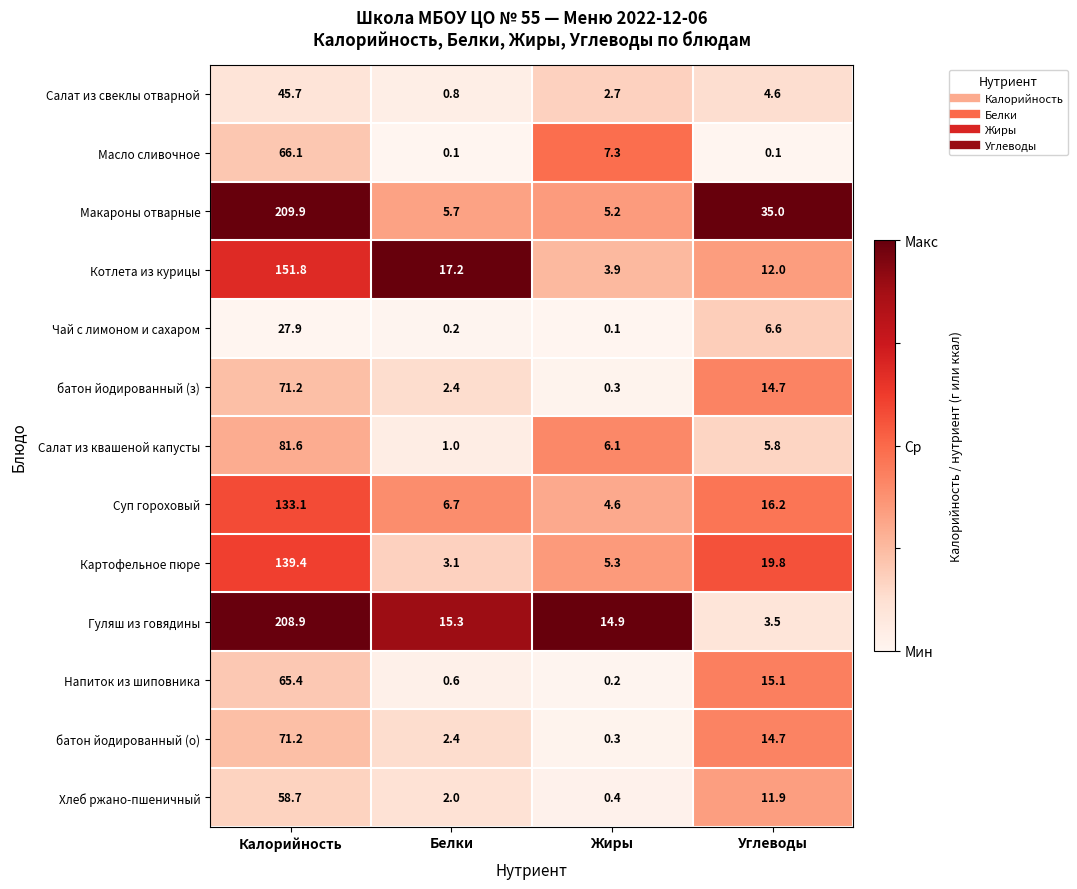

Which series has the largest total across all categories?

Макароны отварные